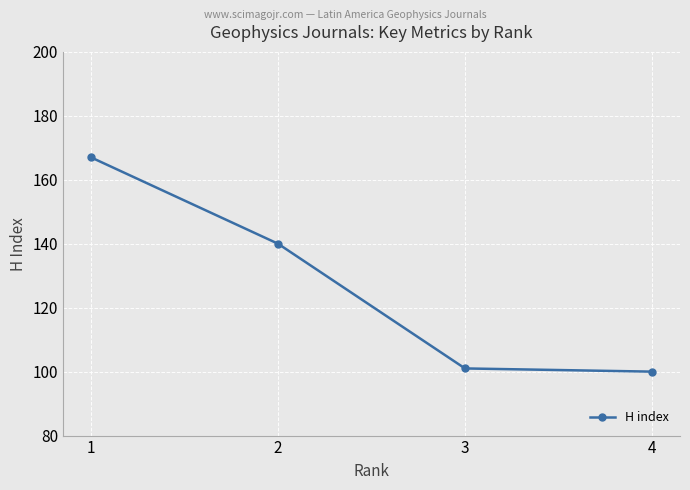

The chart shows a value of 101 at 3. True or false?

True